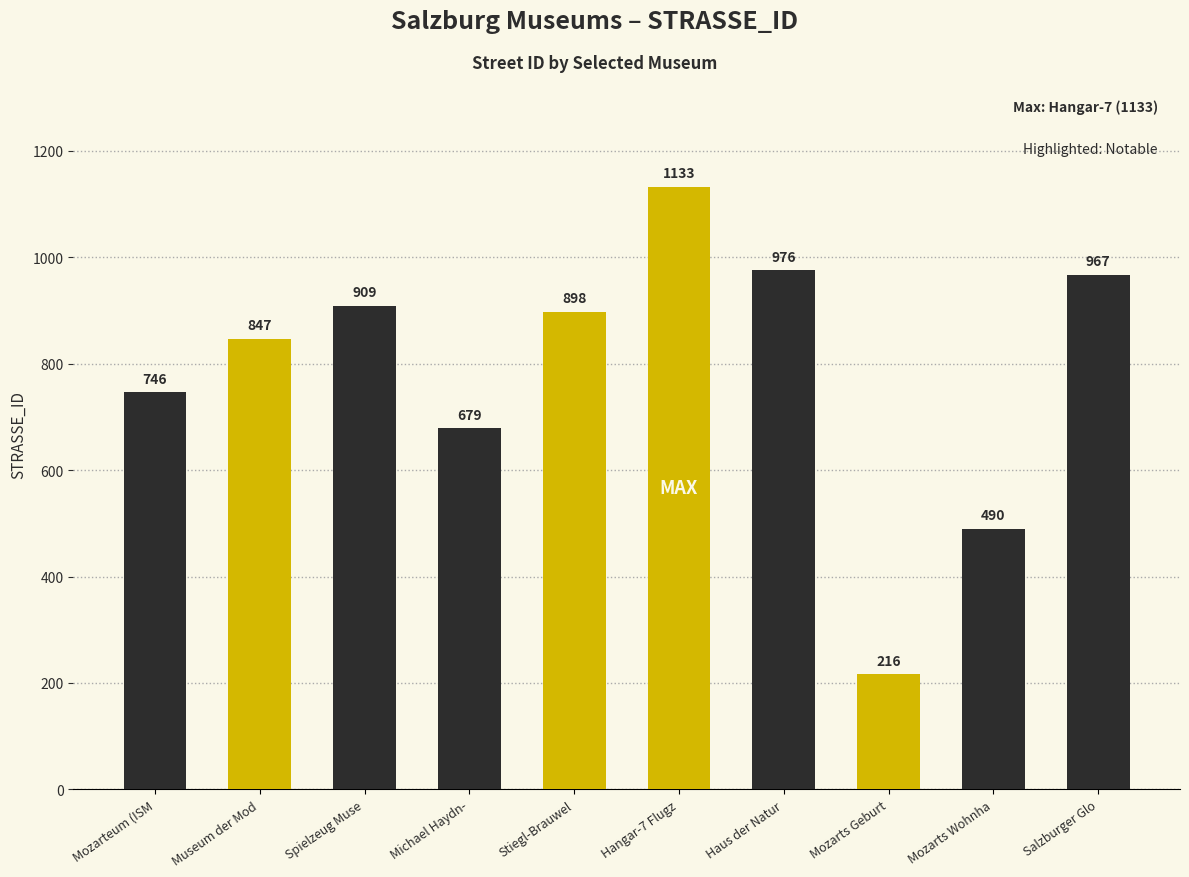

At which category does the chart reach its peak across all series?

Hangar-7 Flugz